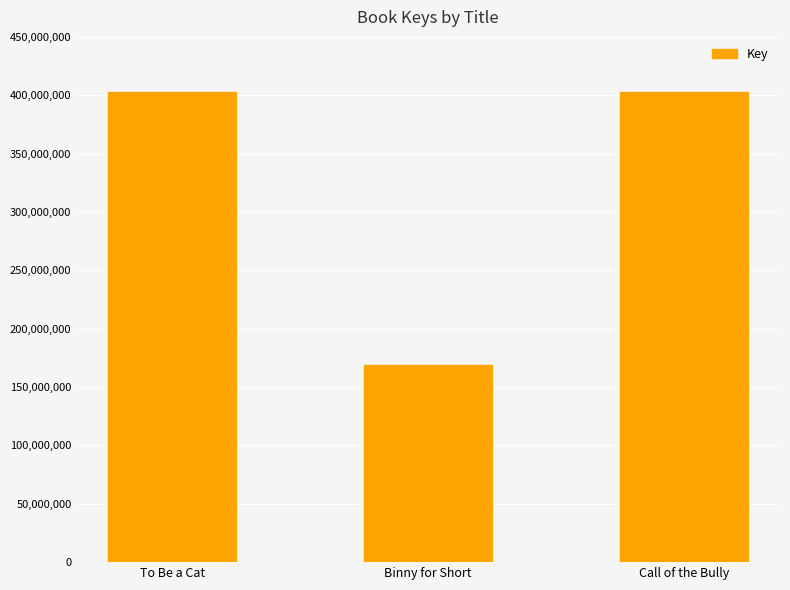

What position from the right is Binny for Short?

2